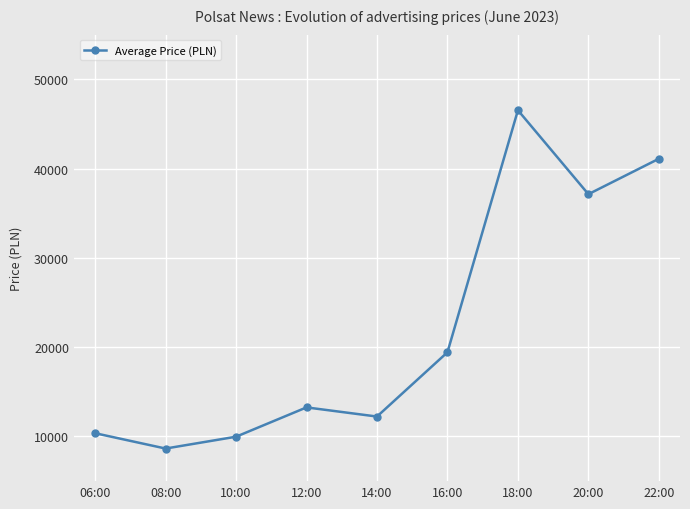

Is it true that the value at 10:00 is 9975?

True